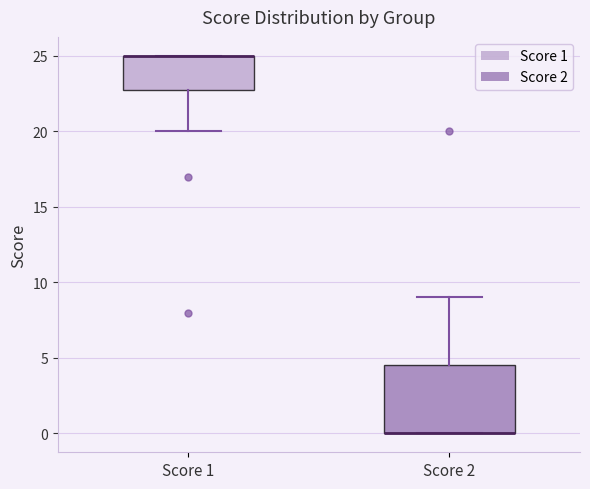

Reading left to right, transcribe this box plot: for each box, give where its median line is, the range the box spans, and where its two whiskers end, as read against the y-axis. The values are not printed on the chart, so give them approximately, as read against the axis.

Score 1: median 25.0 (drawn on the box's upper edge), box 23.0 to 25.0, whiskers 20.0 to 25.0
Score 2: median 0.0 (drawn on the box's lower edge), box 0.0 to 4.5, whiskers 0.0 to 9.0